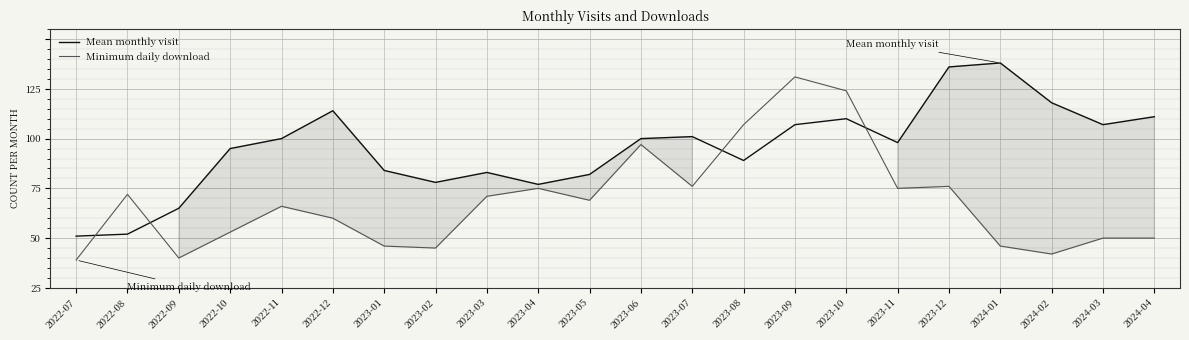

Is this an area chart (filled region under the line)?

Yes